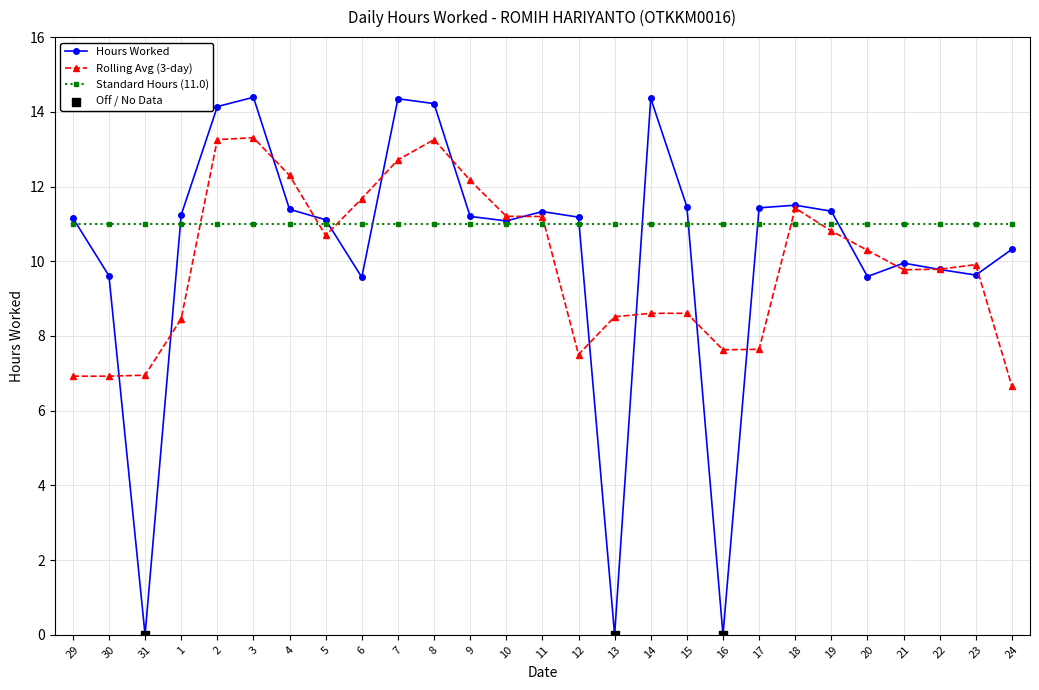

What is the spread (max minus min) of values at 1?

2.8